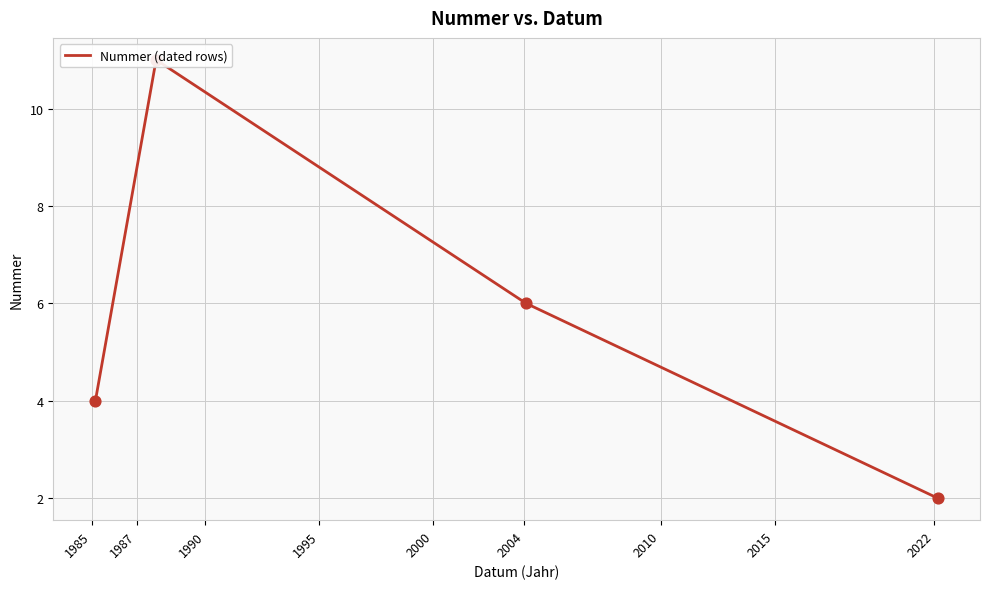

Which has a higher value, 1987 or 1995?

1987